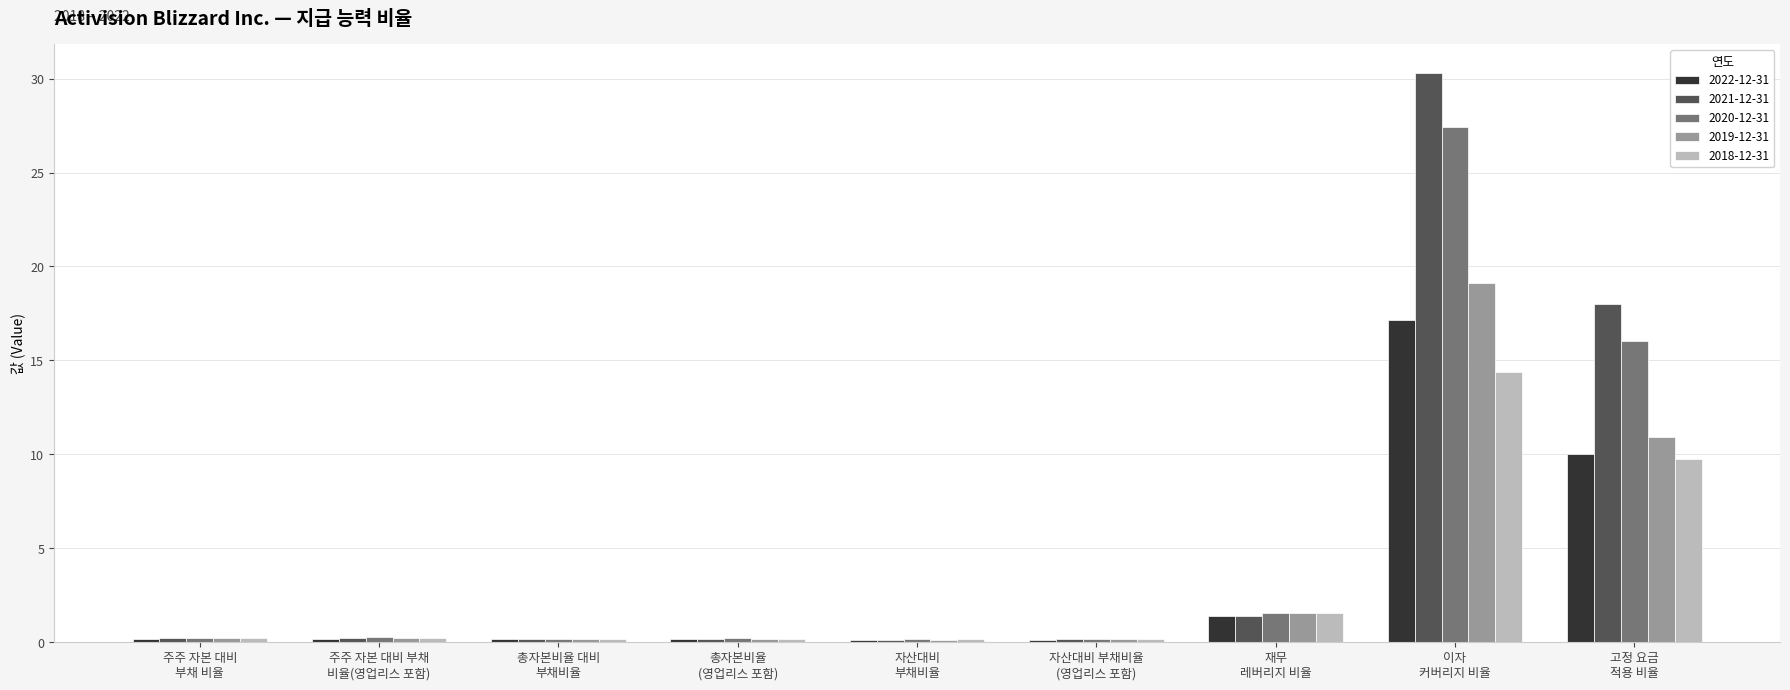

How many bars are there in total?

45